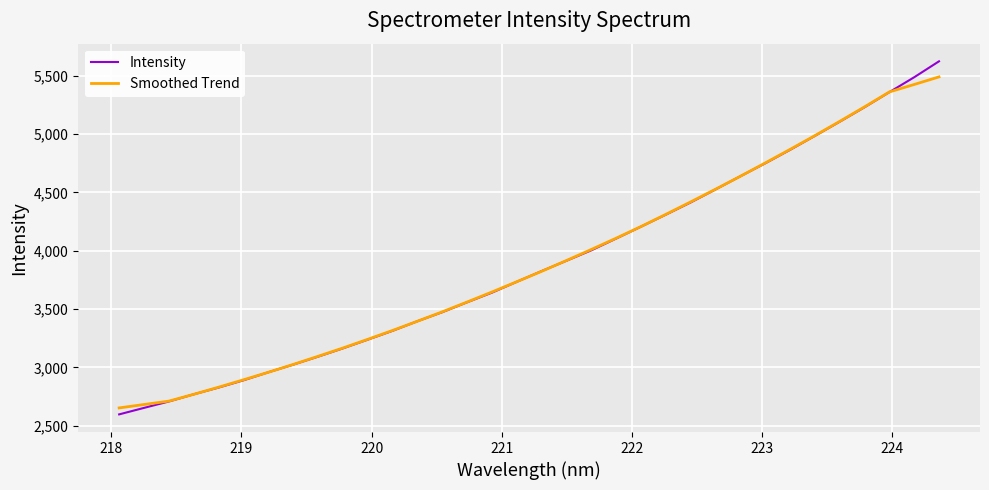

What is the average value of the Intensity series?

3894.2